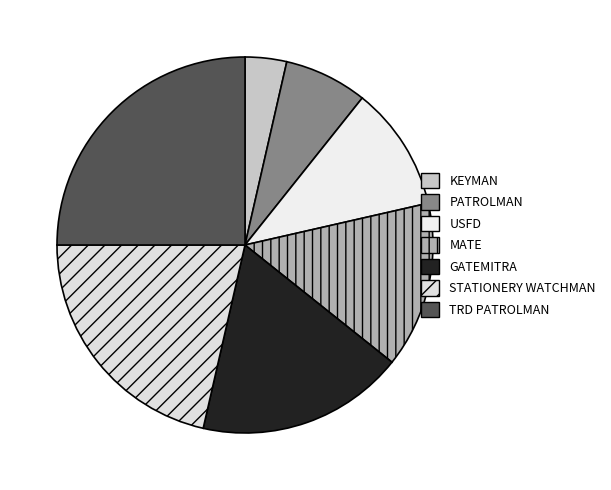

Rank the categories by value from highest to lowest.

TRD PATROLMAN, STATIONERY WATCHMAN, GATEMITRA, MATE, USFD, PATROLMAN, KEYMAN